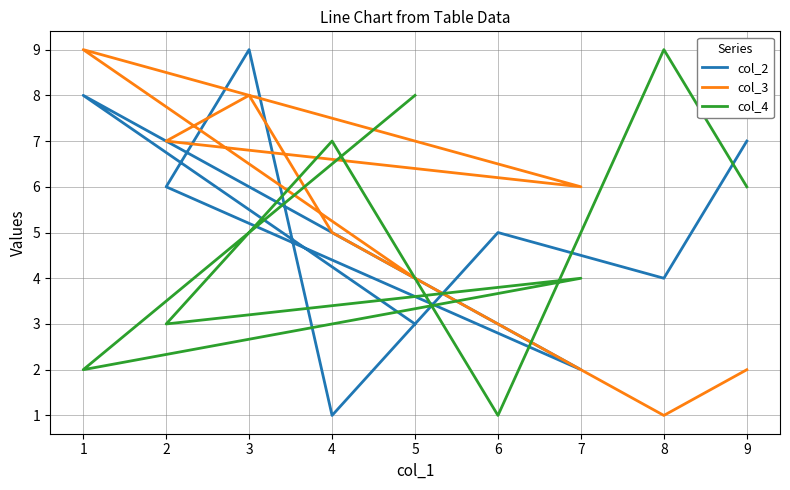

What is the greatest value displayed?

9